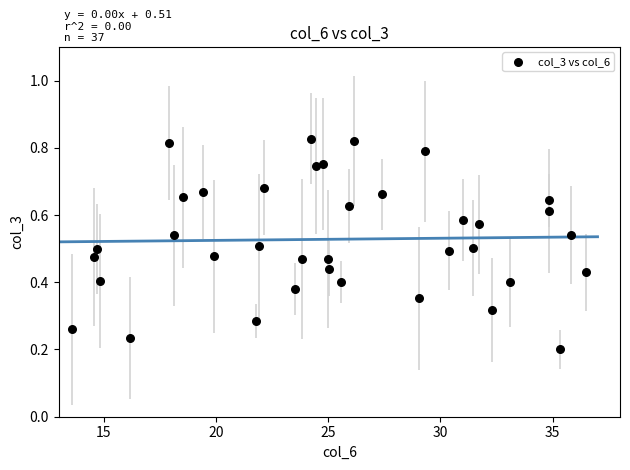

How many points are shown in the scatter plot?

37